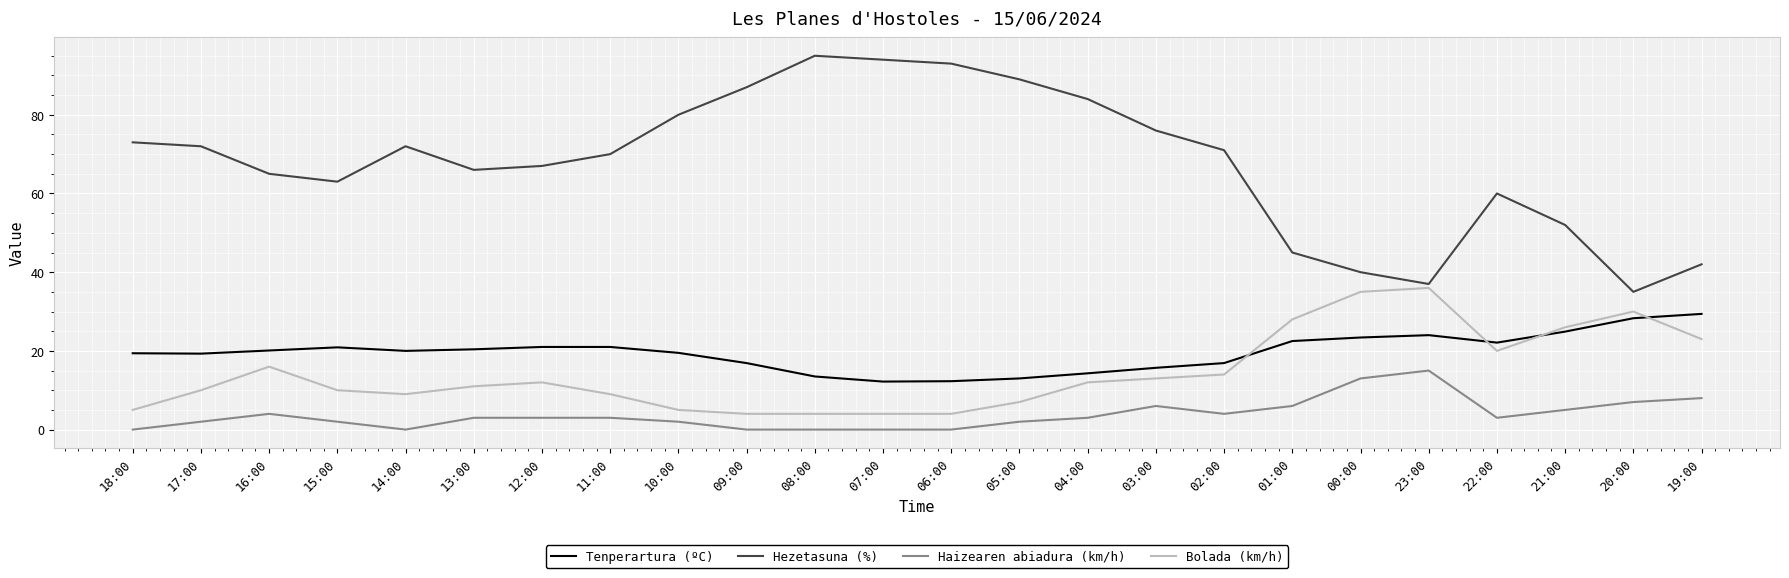

Which category has the highest value across all series?

08:00